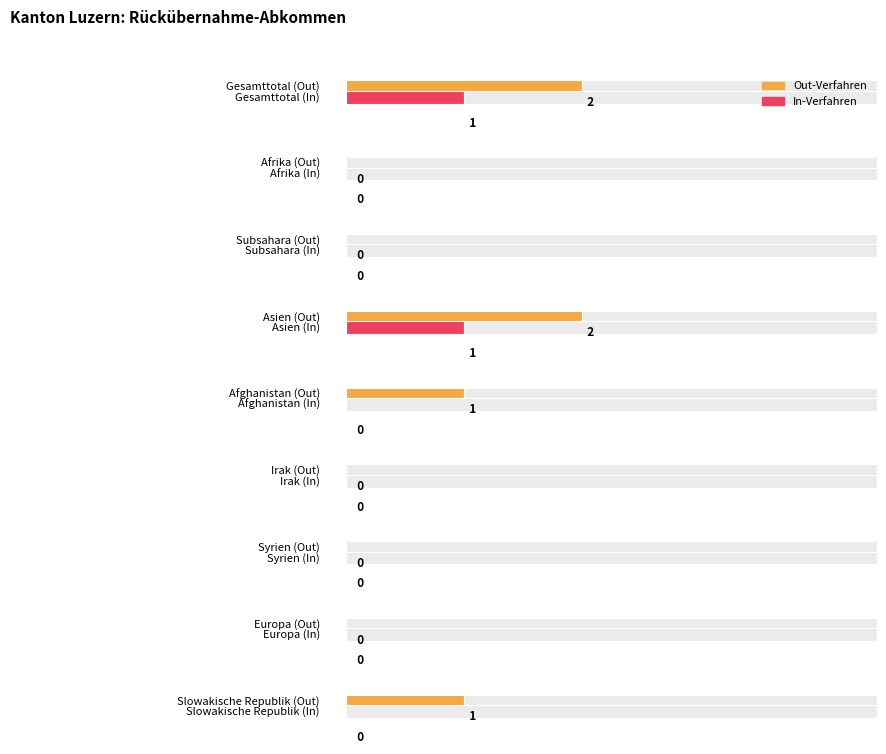

What are all the series names shown in the legend?

Out-Verfahren, In-Verfahren